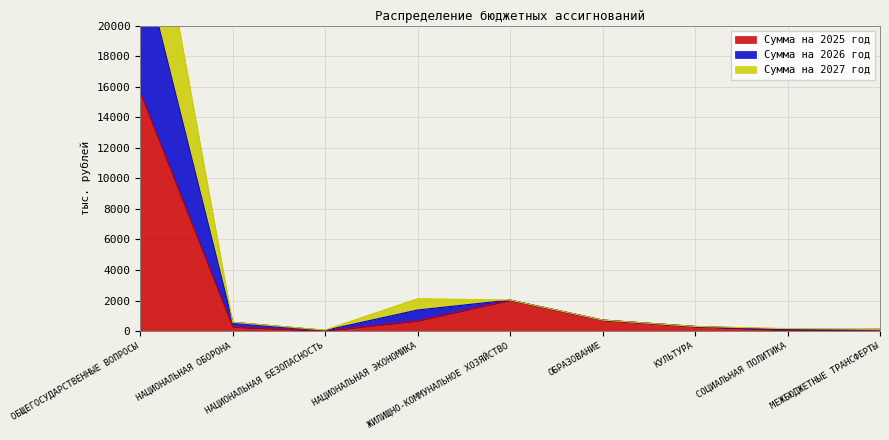

What is the maximum value shown in the chart?

33917.4